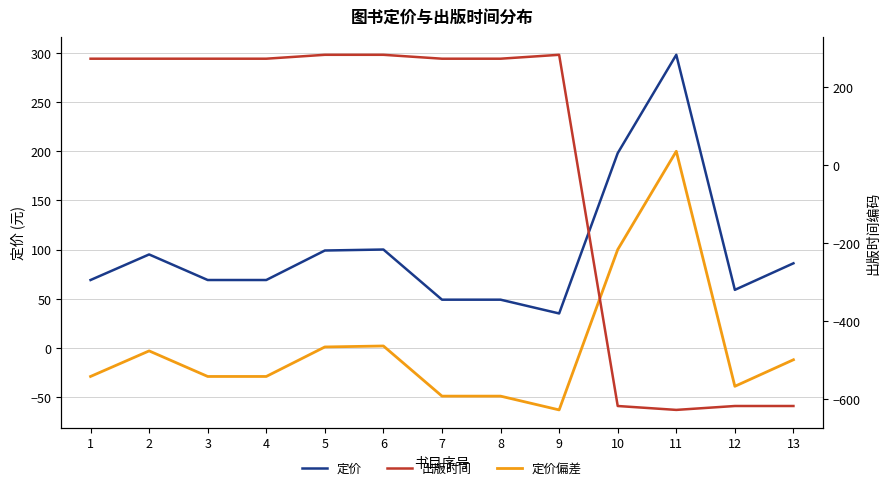

At which category is the sum across all series the highest?

6